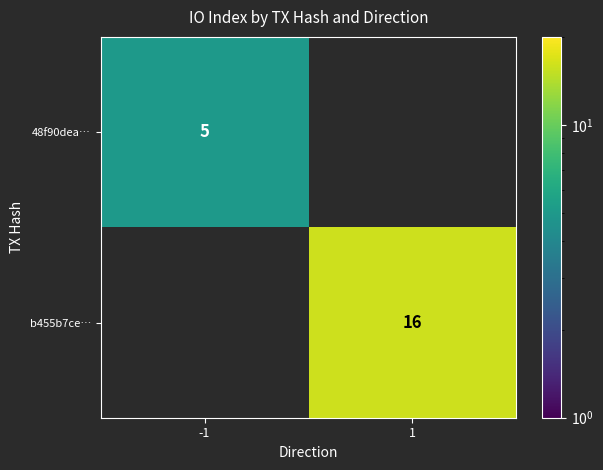

How many distinct data groups are displayed?

2